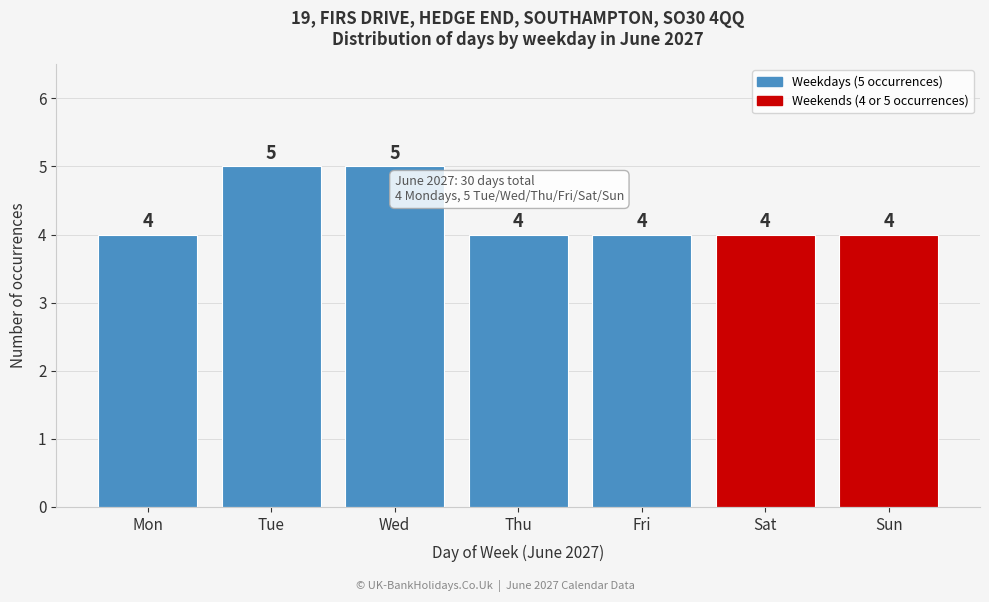

Reading left to right, what are all the values shown in this chart?

Mon=4	Tue=5	Wed=5	Thu=4	Fri=4	Sat=4	Sun=4